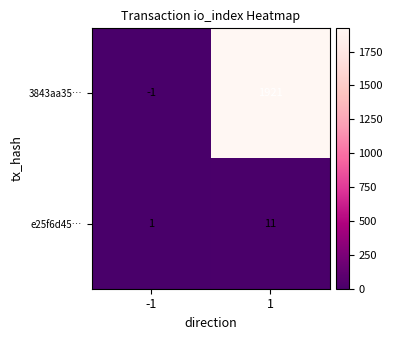

Rank the series at 1 from lowest to highest value.

e25f6d45…, 3843aa35…